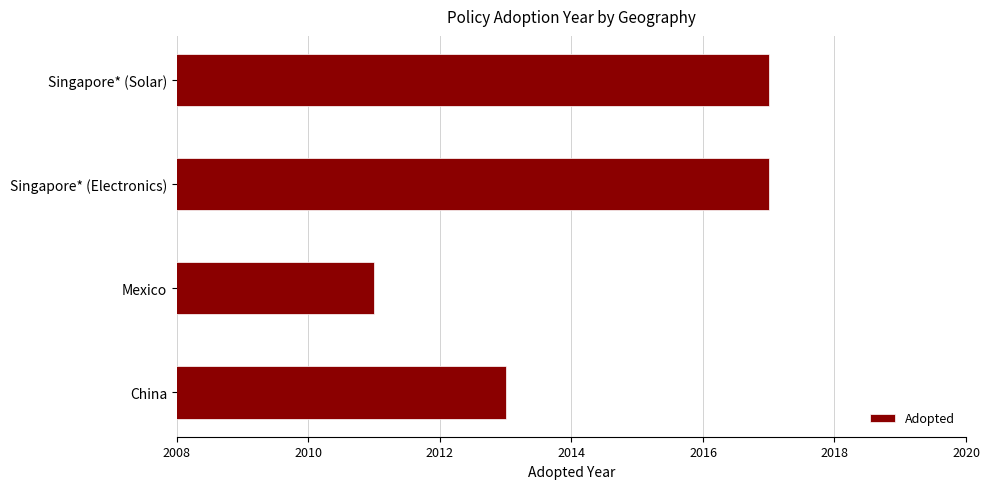

The chart shows a value of 2011 at Mexico. True or false?

True